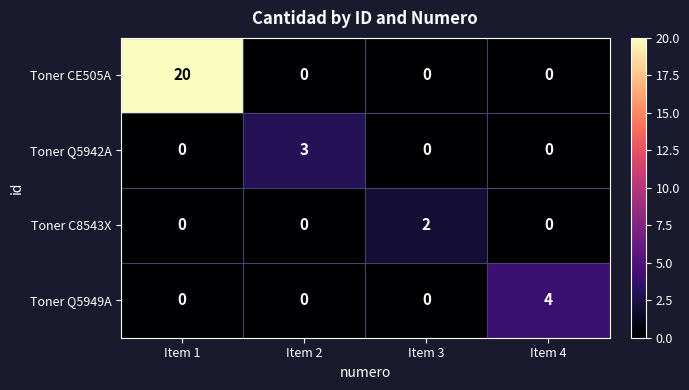

Which series has the largest total across all categories?

Toner CE505A